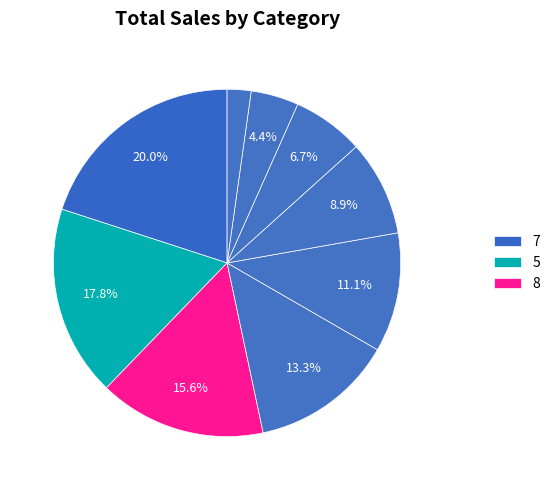

Count the number of slices in the pie.

9